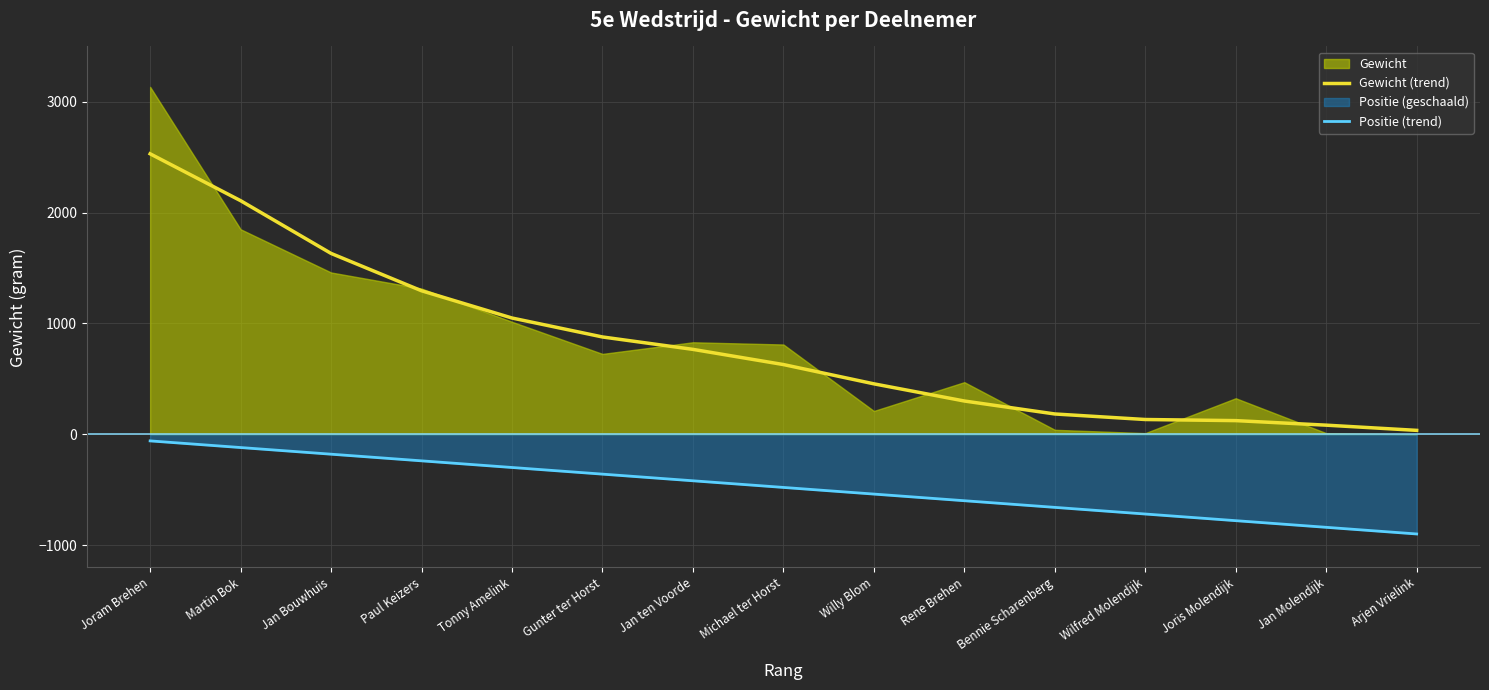

True or false: Gewicht (trend) and Positie (trend) cross at least once.

False